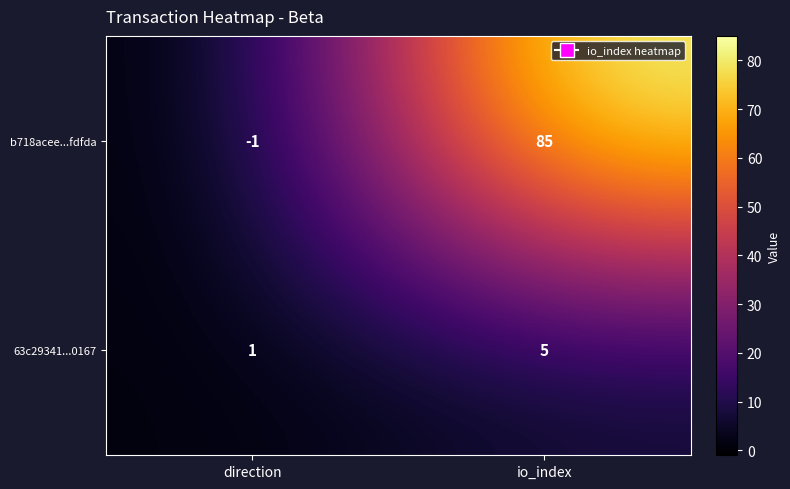

Reading left to right, list all the values displayed in this chart.

b718acee...fdfda: -1	85
63c29341...0167: 1	5